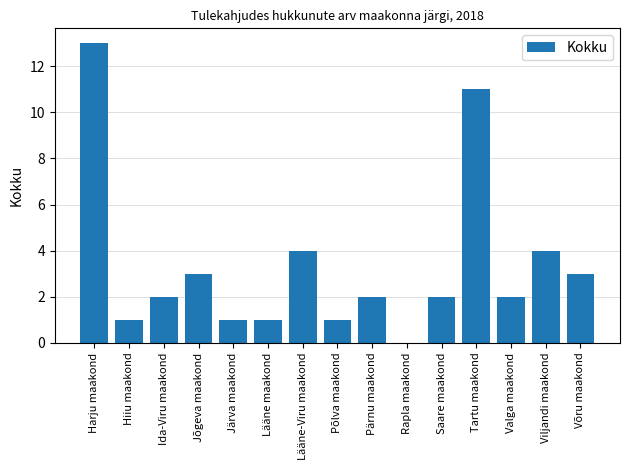

What is the greatest value displayed?

13